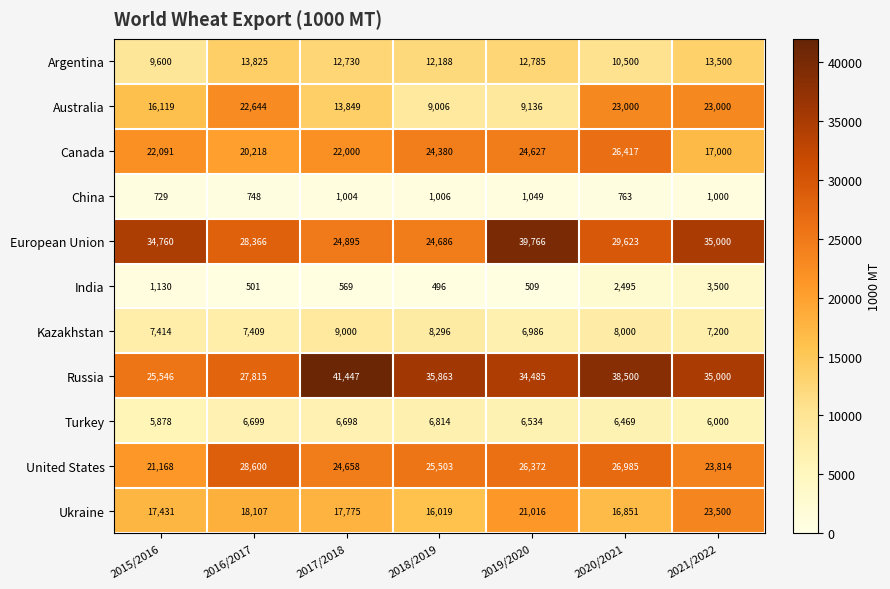

What is the sum of all Ukraine values?

130699